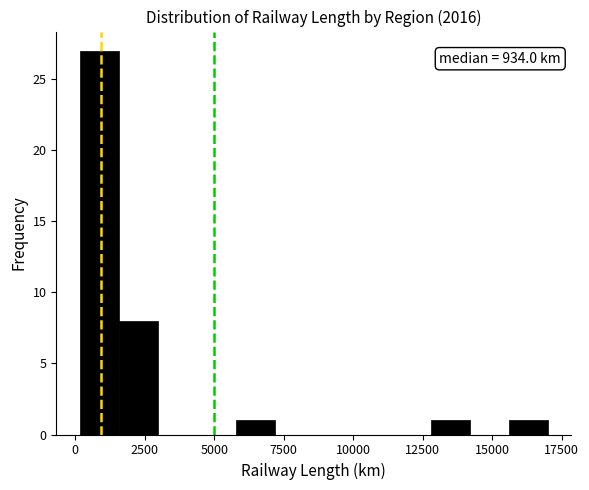

Around what value on the x-axis is the tallest bar? Give the approximate position of its centre, as read against the axis.

1000